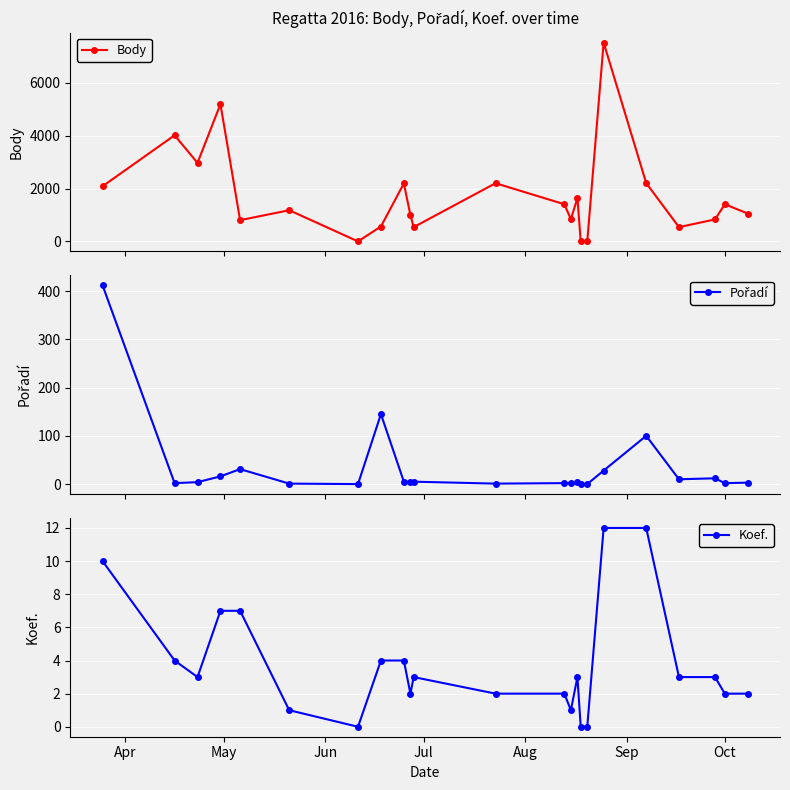

True or false: Koef. has more than 1 interior local peaks.

True